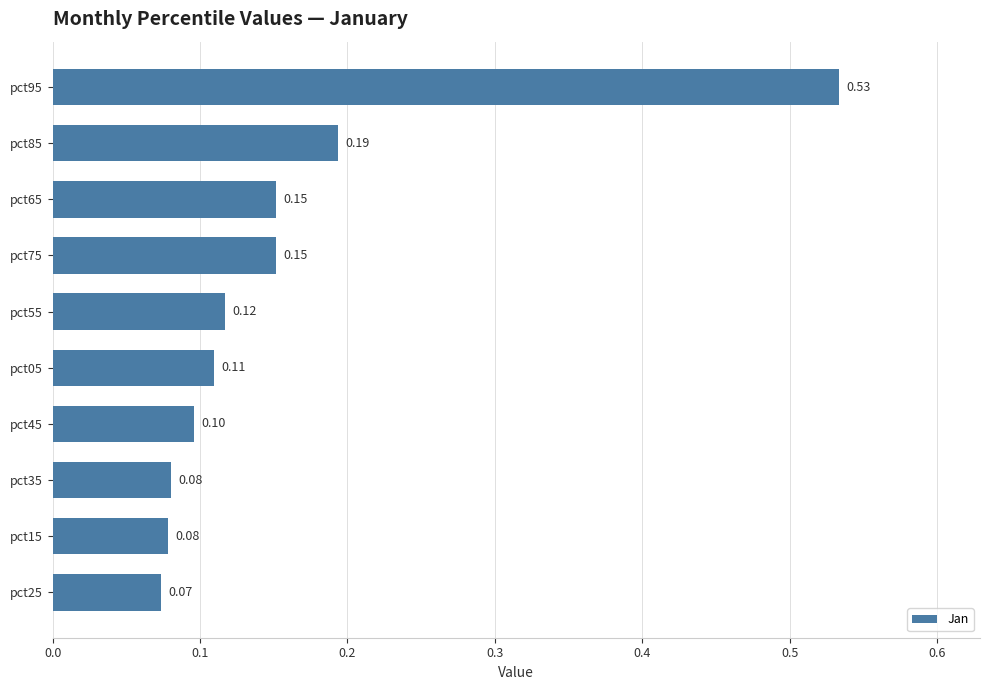

What is the difference between the values at pct95 and pct65?

0.4